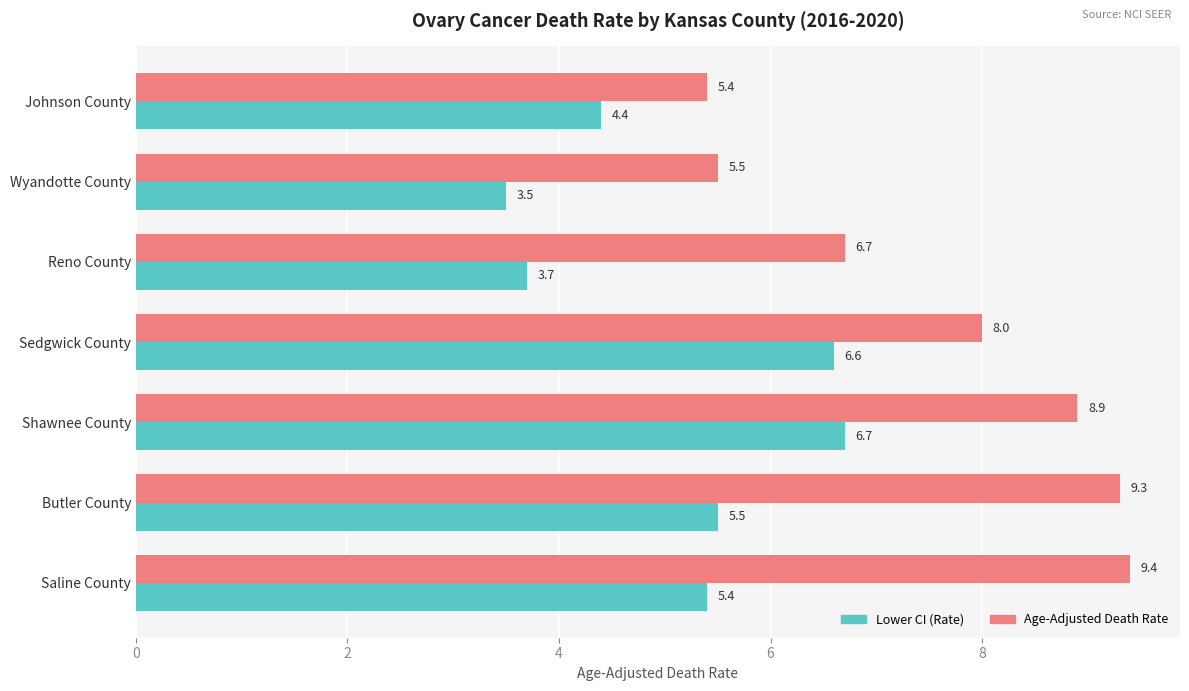

Which category has the lowest value in the Age-Adjusted Death Rate series?

Johnson County